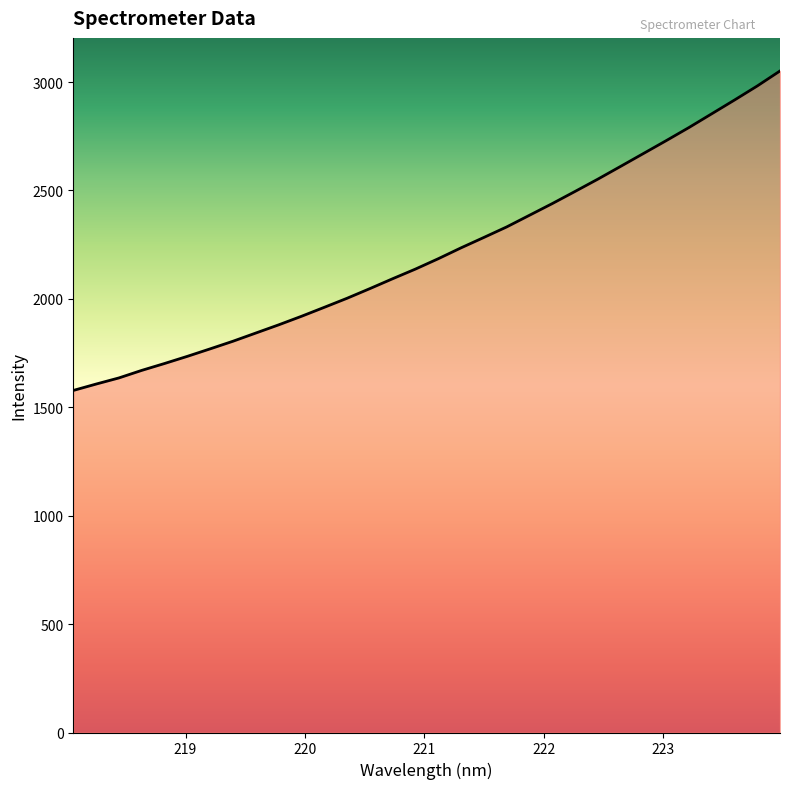

What is the minimum value shown in the chart?

1577.7